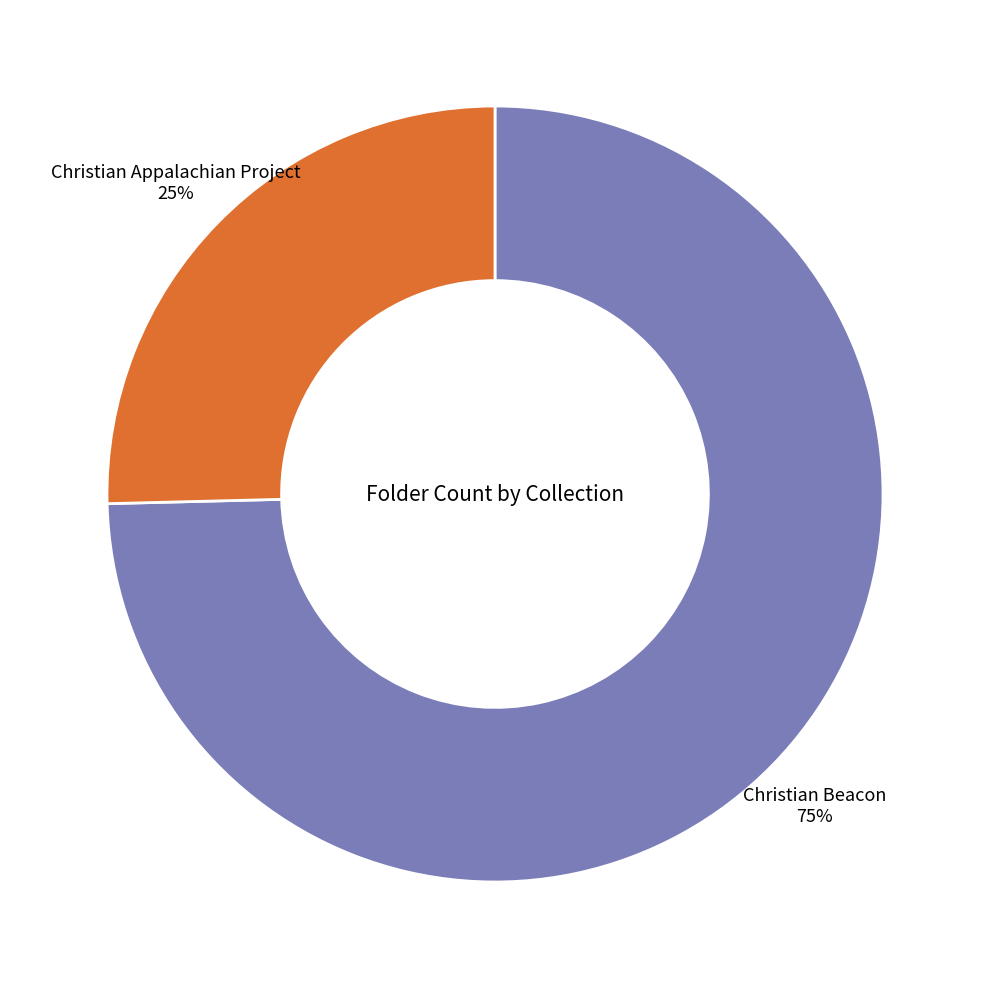

Is there a majority slice in this chart?

Yes